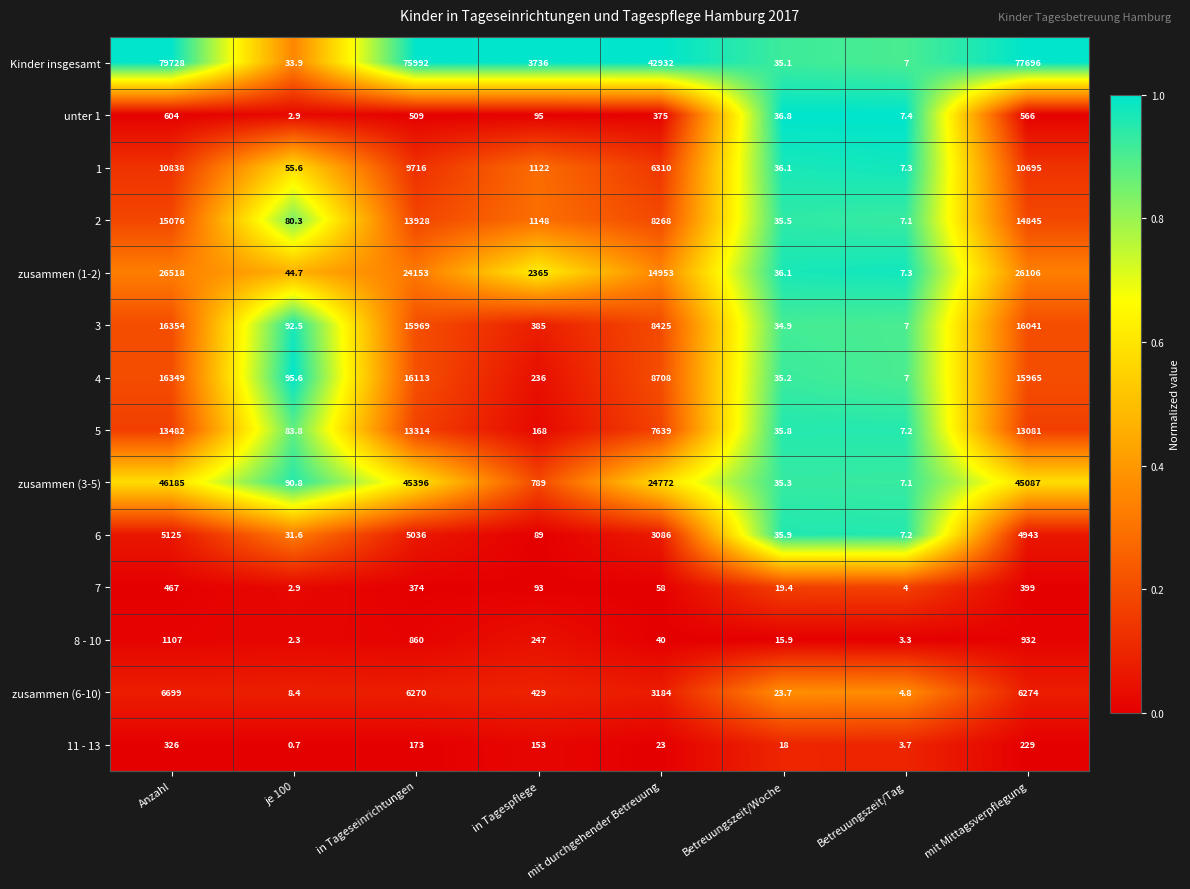

Between Anzahl and mit Mittagsverpflegung, which series saw the biggest shift?

Kinder insgesamt